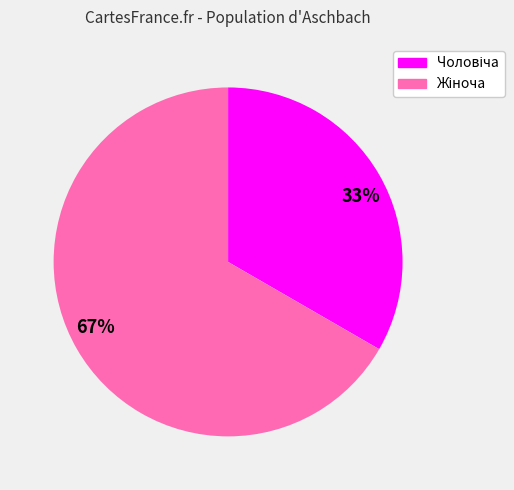

Does any single category account for the majority?

Yes